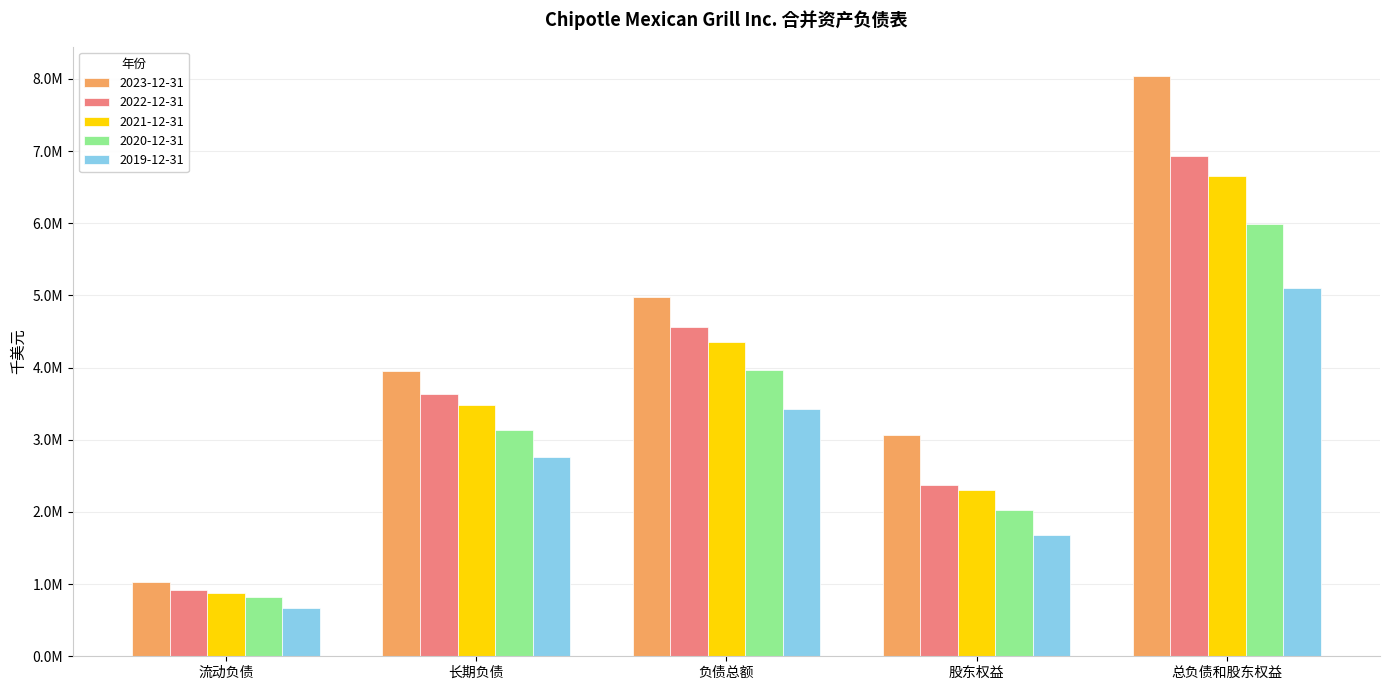

Are the bars grouped side by side (vs. stacked)?

Yes